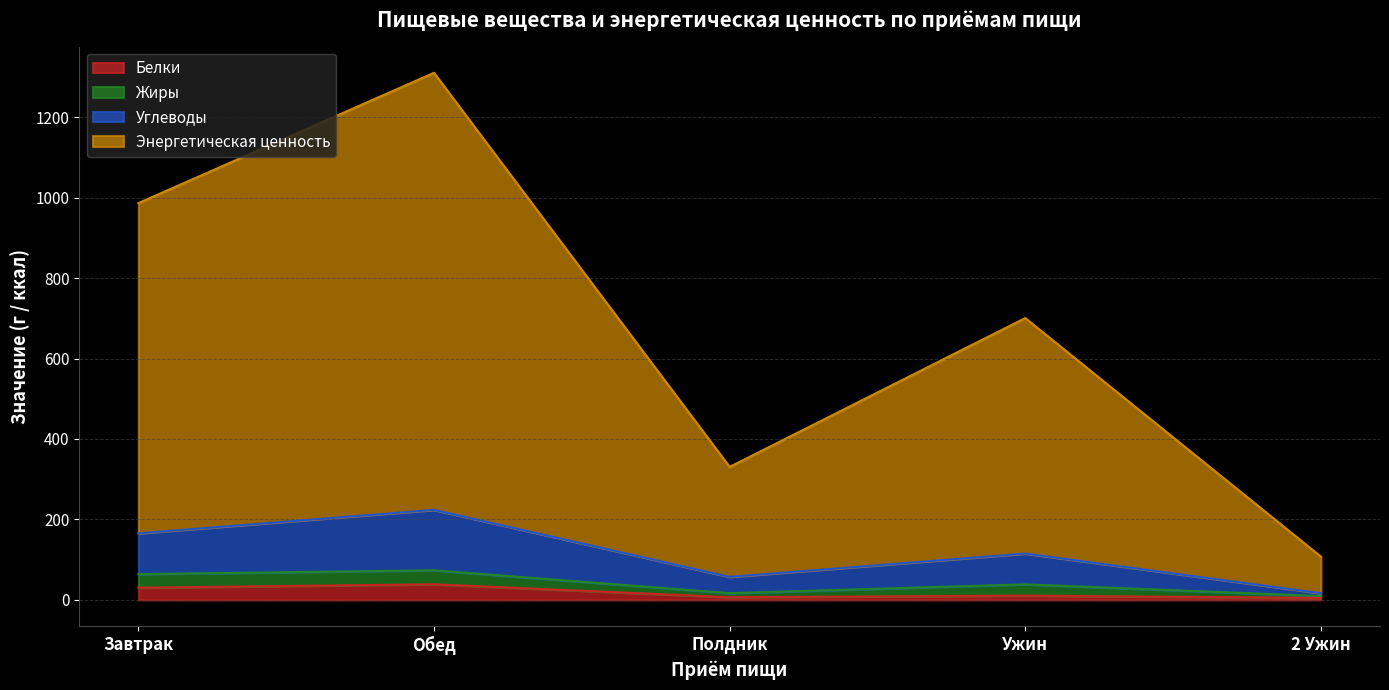

What is the greatest value displayed?

1310.3